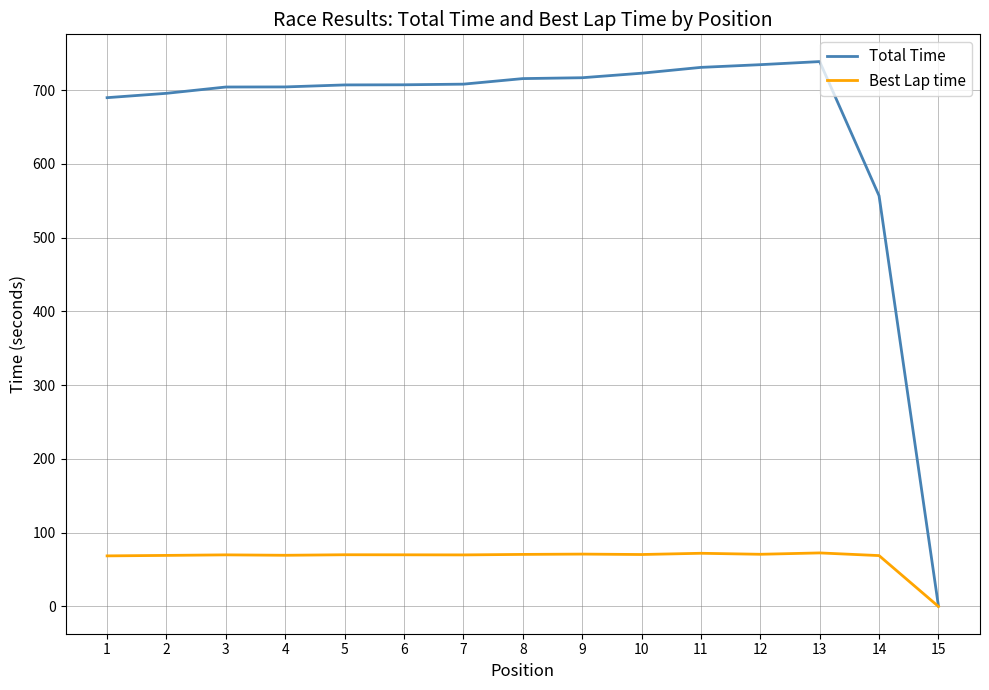

What is the difference between the highest and lowest values at 1?

621.1